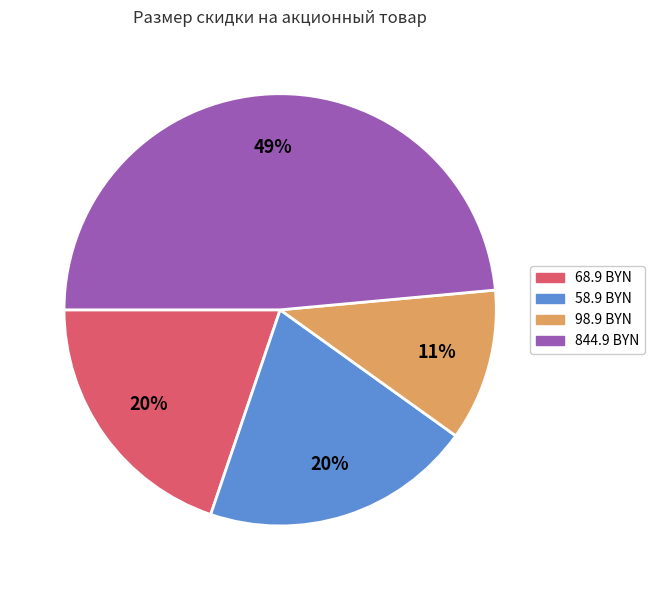

Is there a majority slice in this chart?

No